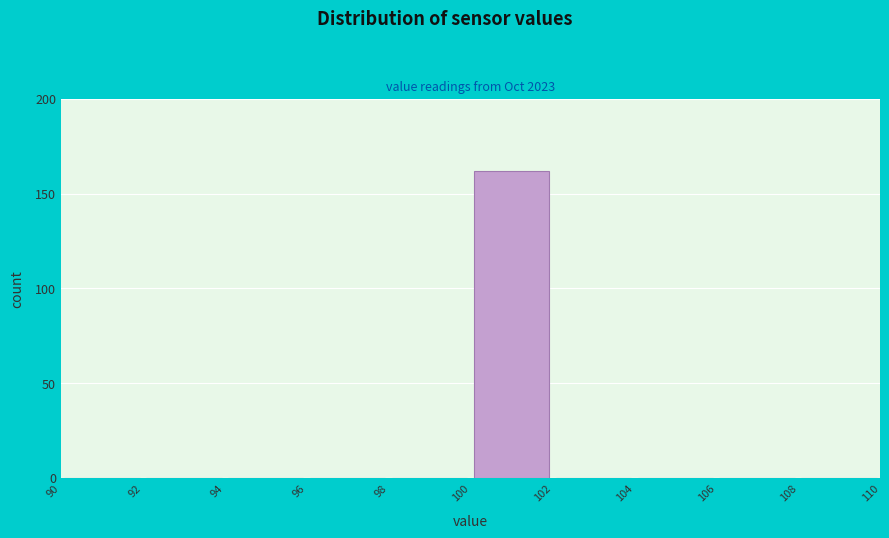

What is the height of the bar covering 100 to 102 on the x-axis? The values are not printed on the chart, so give them approximately, as read against the axis.

160